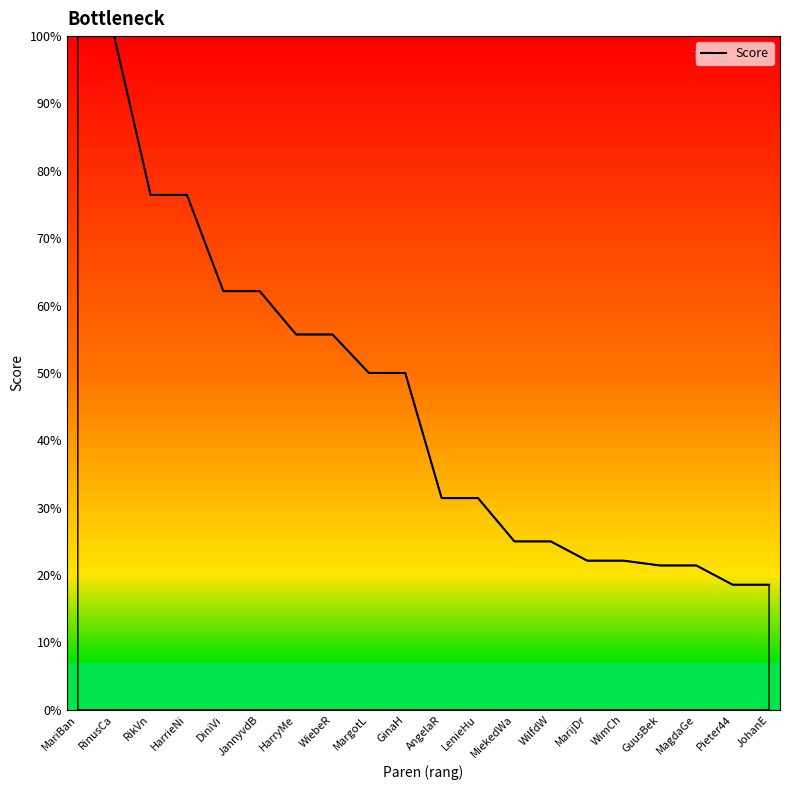

What position from the right is MargotL?

12